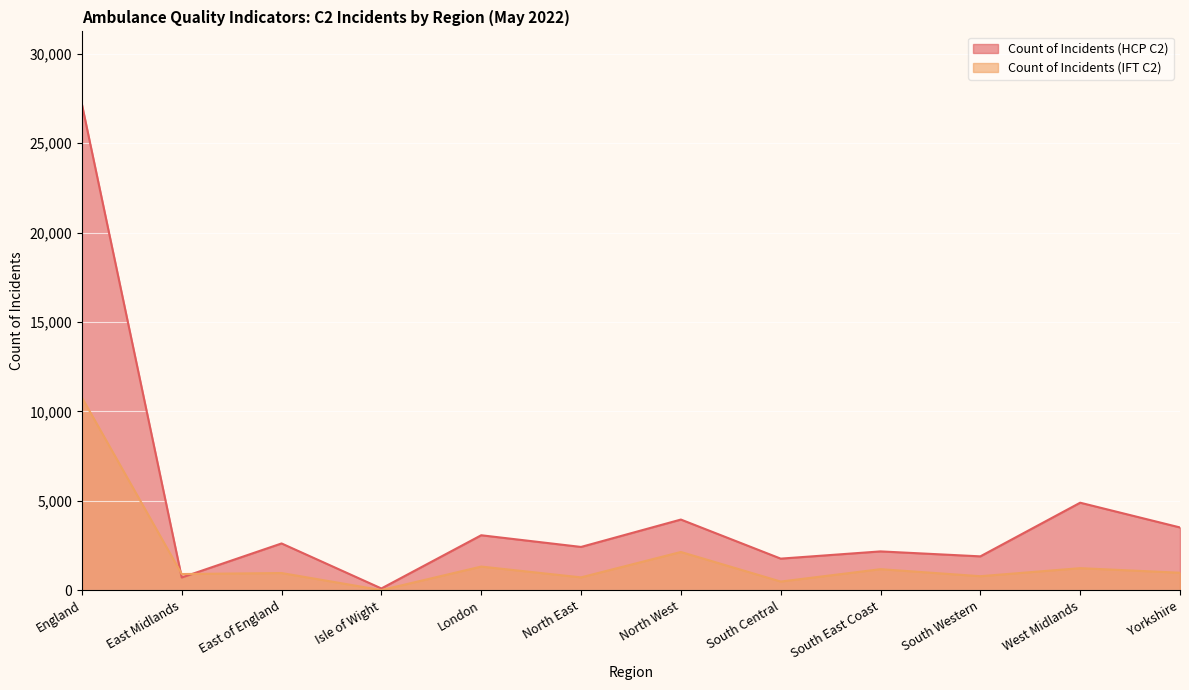

Where is Count of Incidents (HCP C2) nearest to the value 13640?

West Midlands